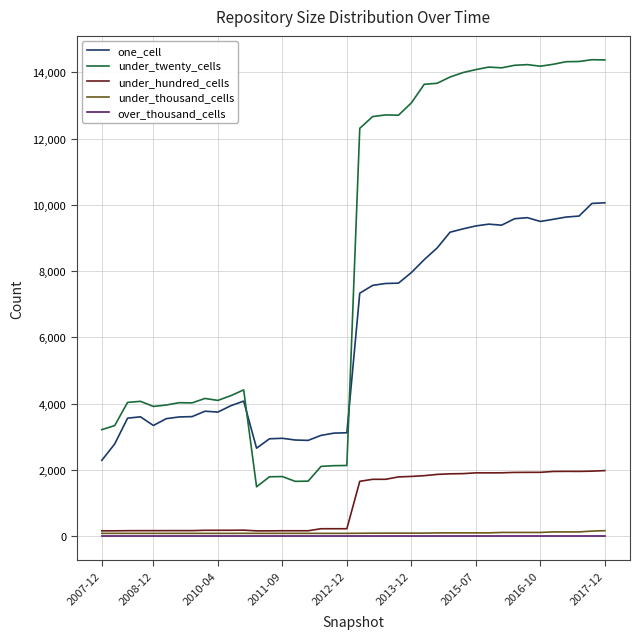

What are all the series names shown in the legend?

one_cell, under_twenty_cells, under_hundred_cells, under_thousand_cells, over_thousand_cells